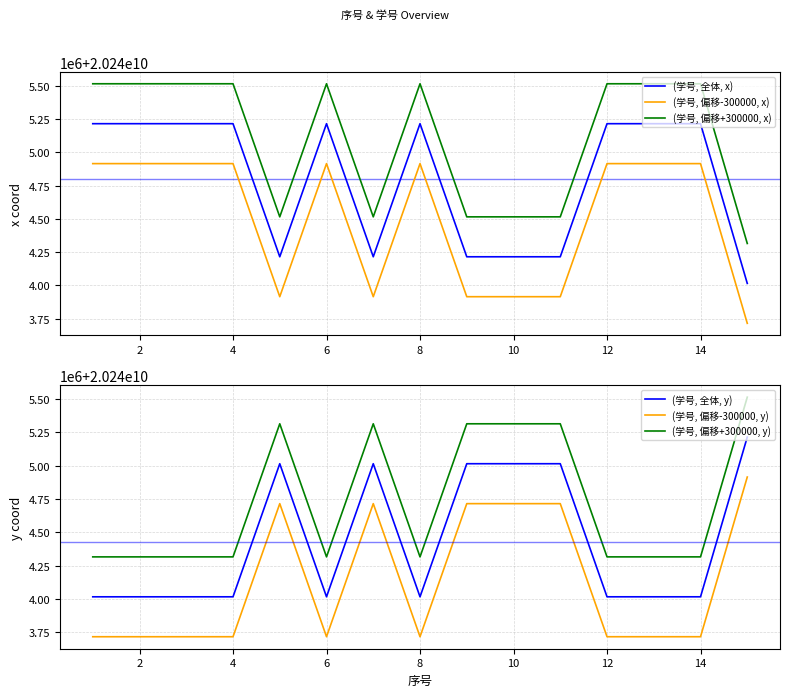

What is the average value of the (学号, 偏移-300000, x) series?

20244501702